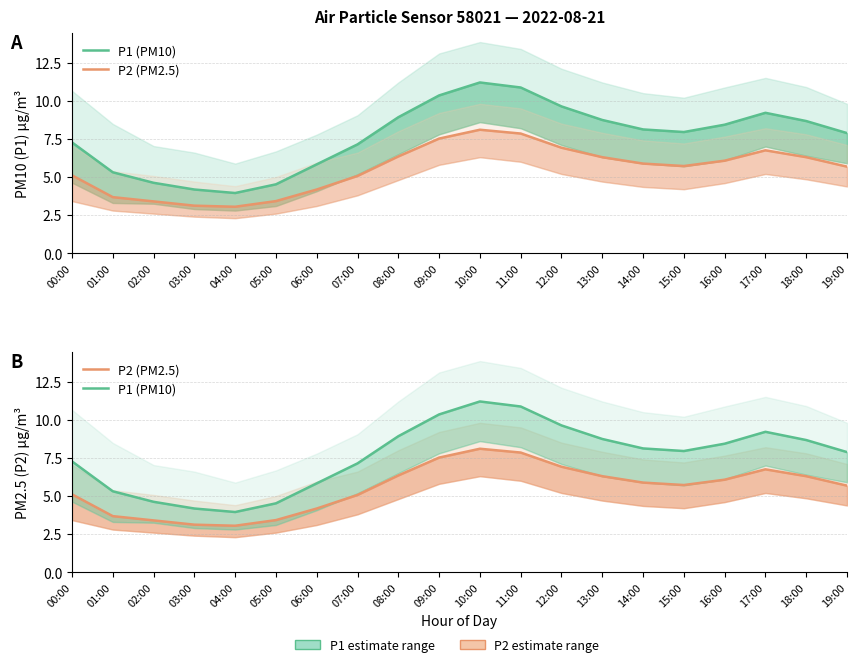

What is the difference between the highest and lowest values at 09:00?

2.8